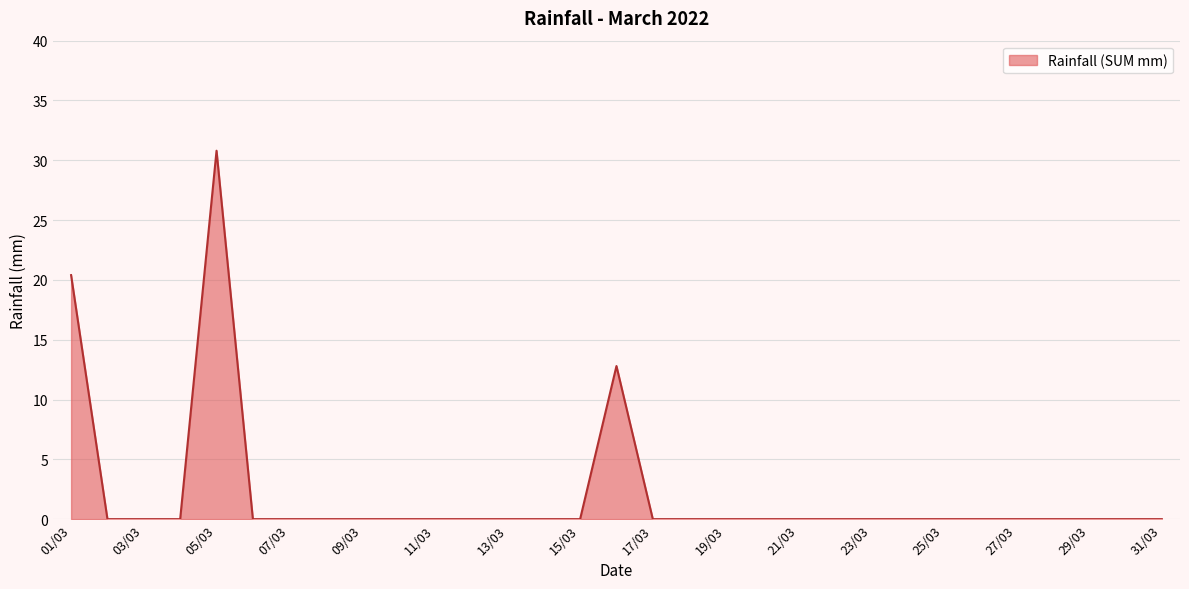

What is the difference between the maximum and minimum values?

30.8